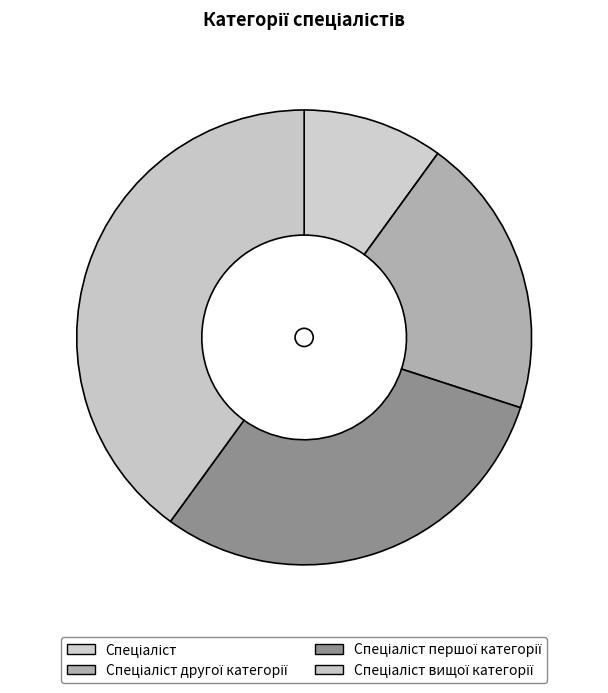

How many segments does this pie chart have?

4